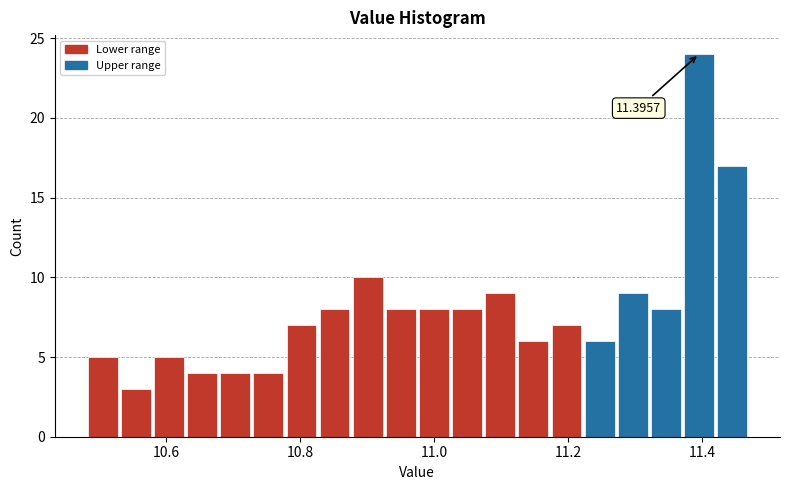

Around what value on the x-axis is the tallest bar? Give the approximate position of its centre, as read against the axis.

11.40